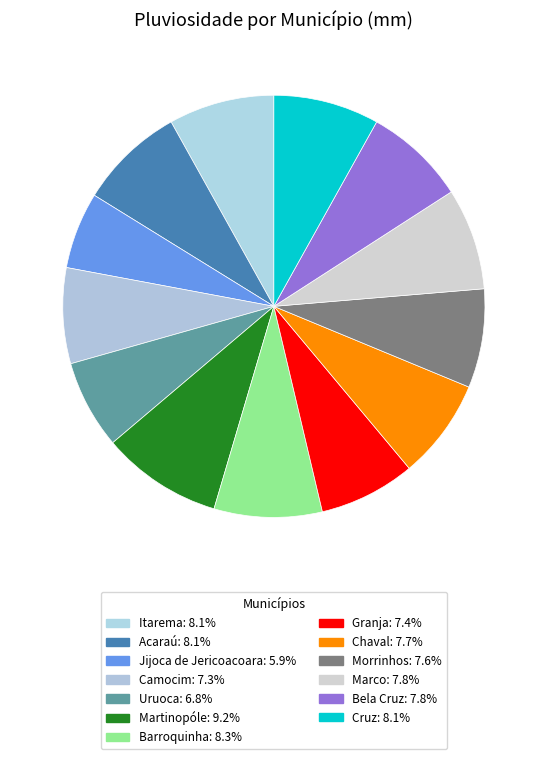

What portion of the pie excludes Camocim?

92.7%